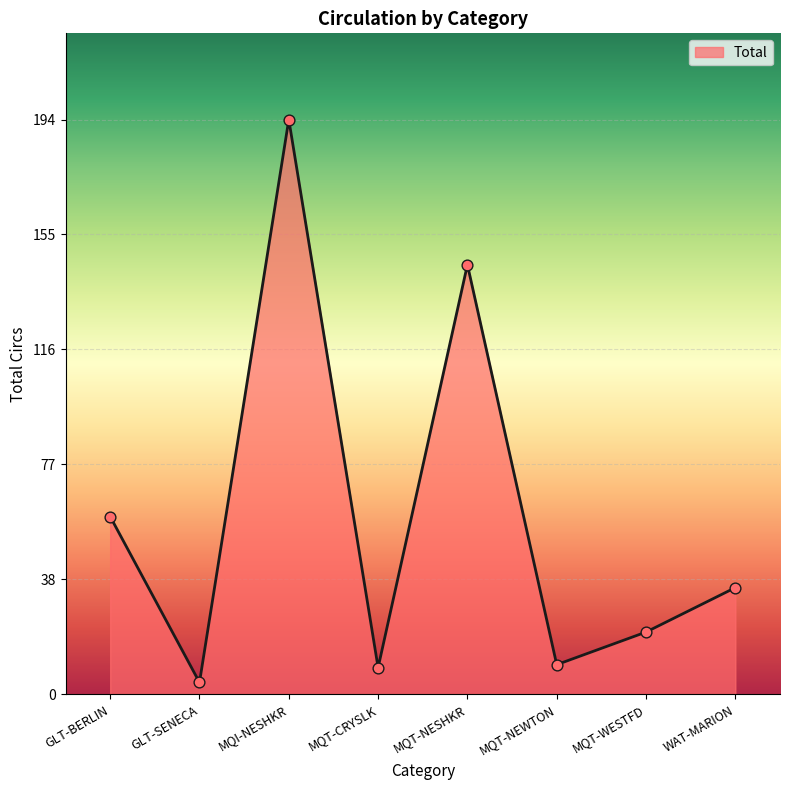

What is the change in value from MQT-CRYSLK to WAT-MARION?

+27